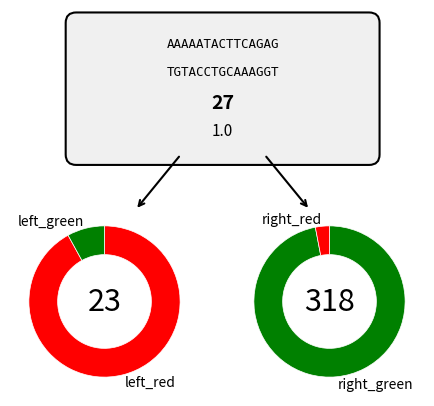

The 7 slice represents 21% of the pie. True or false?

False